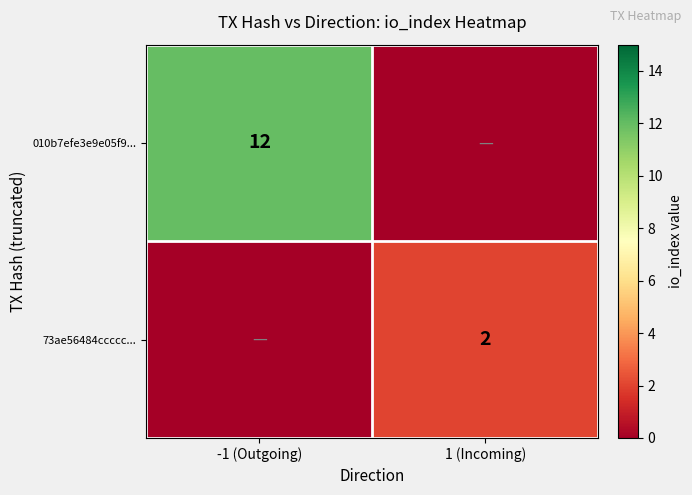

Between 1 (Incoming) and -1 (Outgoing), which is larger?

-1 (Outgoing)